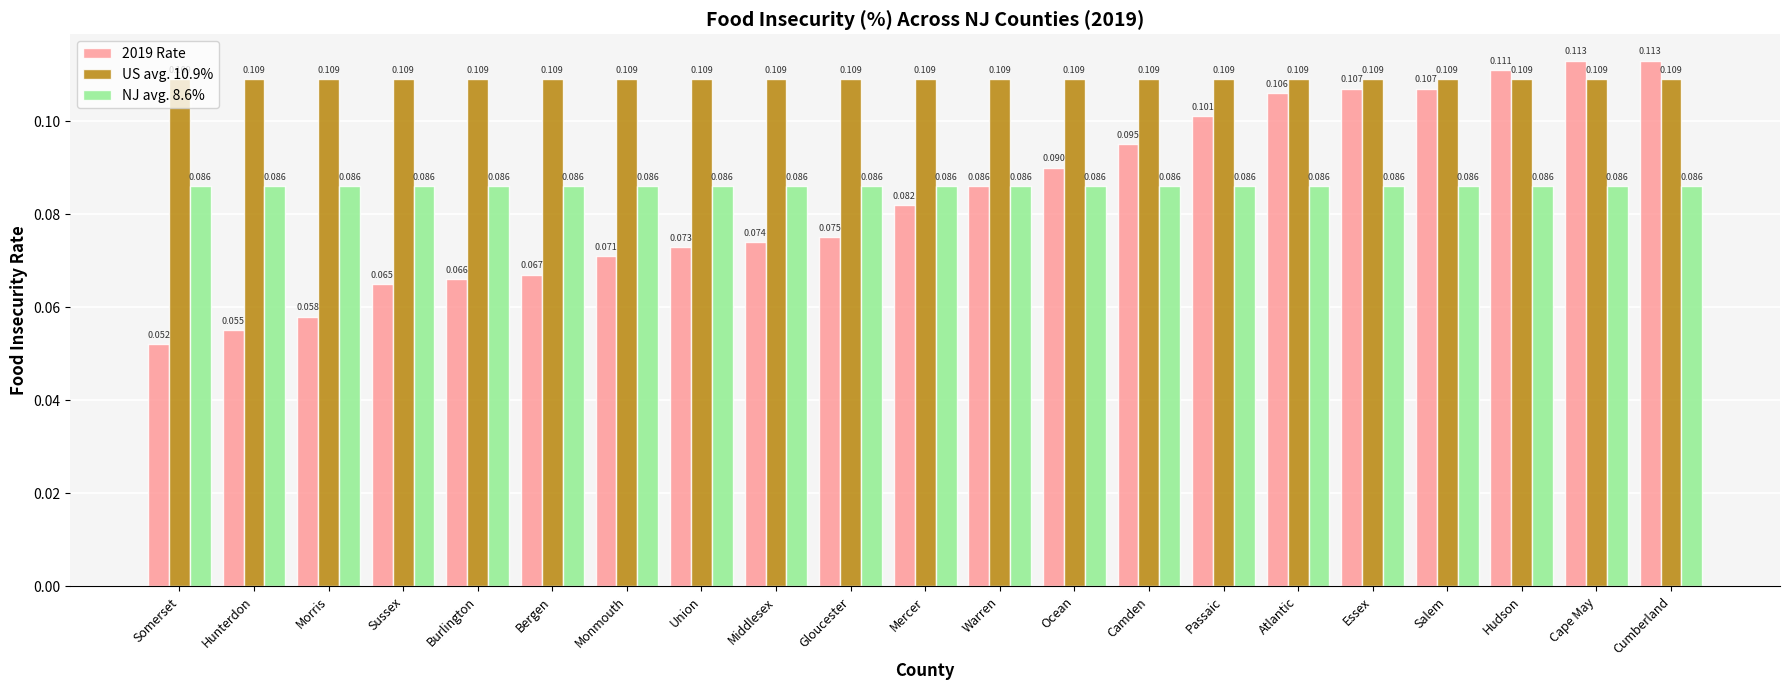

Which label corresponds to the smallest value in the chart?

Somerset